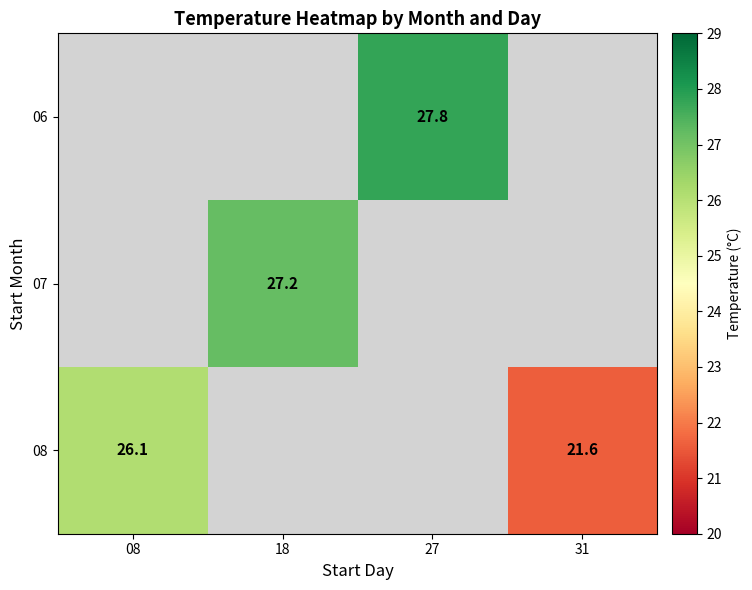

Is the value of 06 at 27 greater than the value of 08 at 31?

Yes